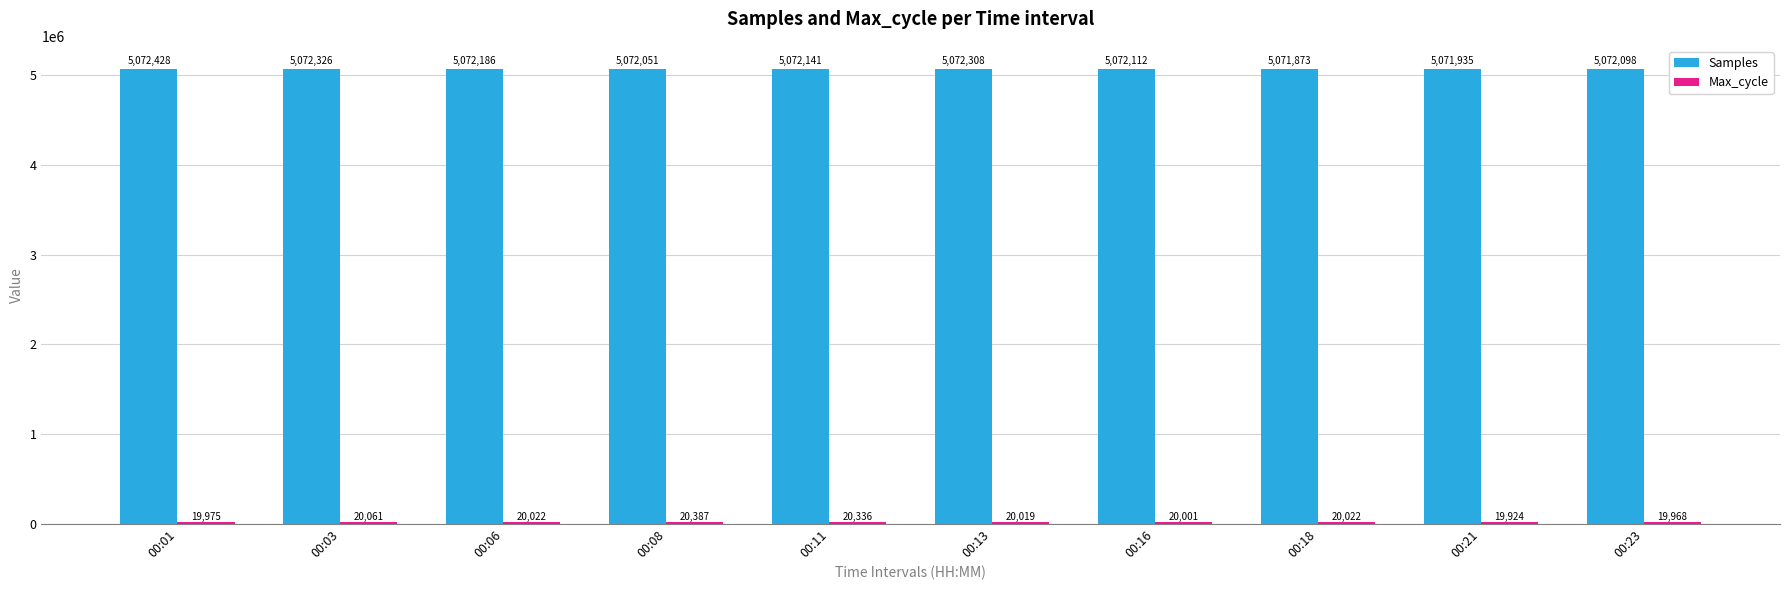

What is the approximate value of Samples at 00:11, to the nearest 10?

5072140